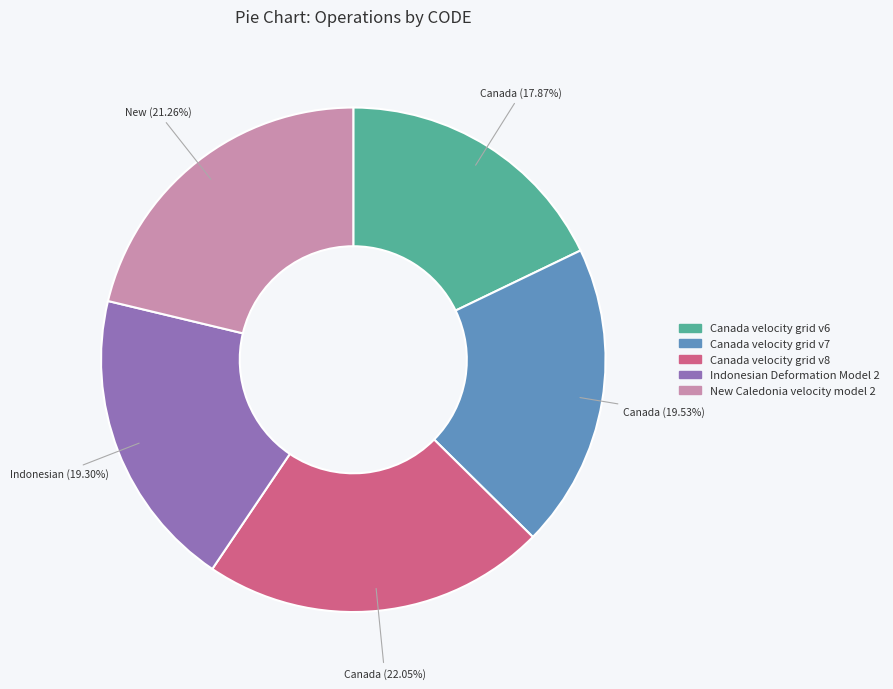

Count the number of slices in the pie.

5